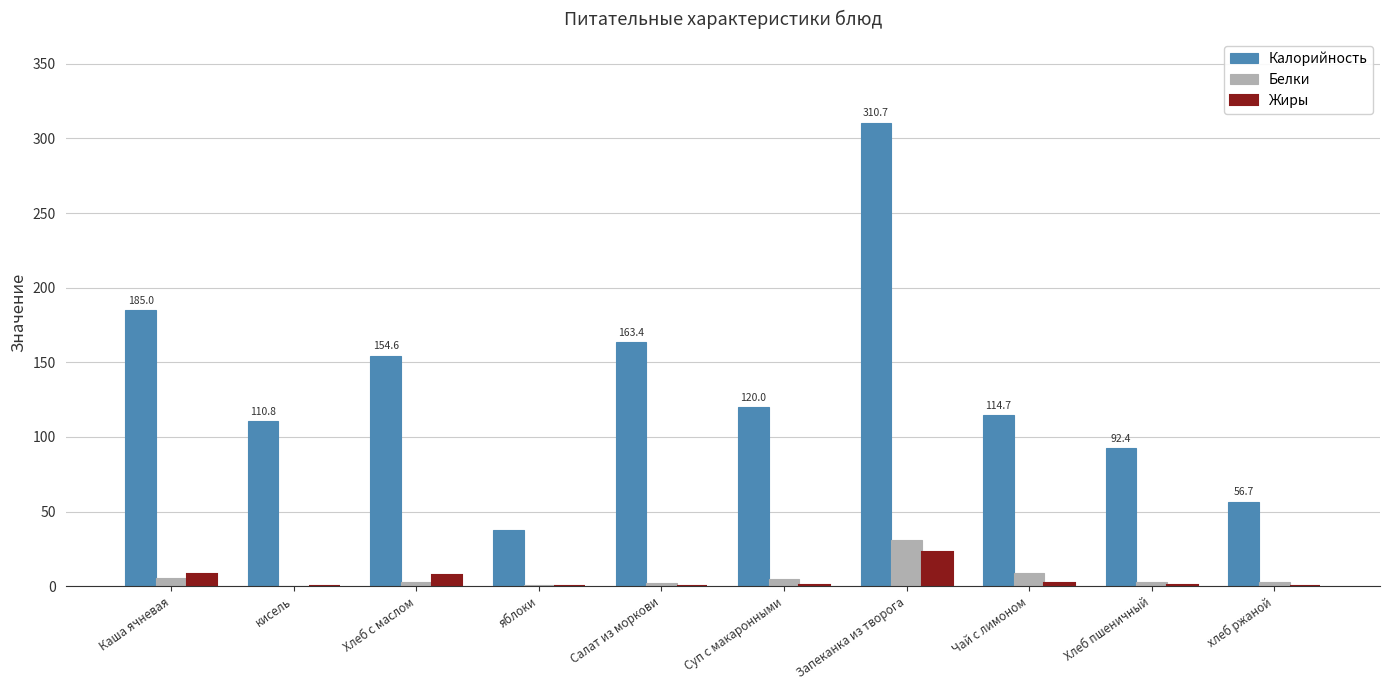

The Жиры series shows 0.2 at Салат из моркови. True or false?

True